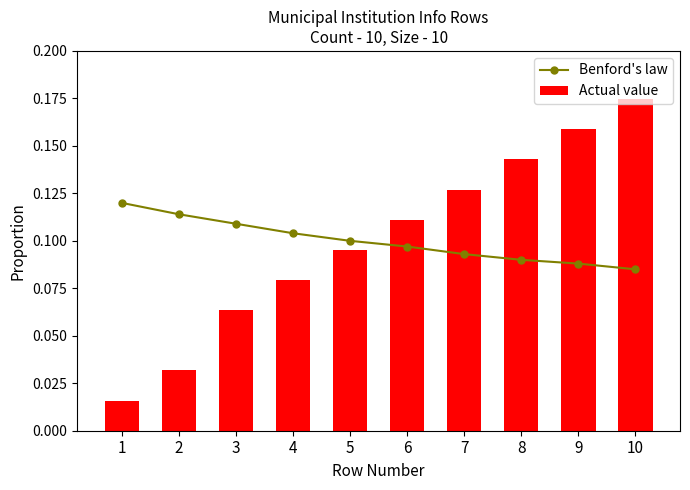

The Actual value series shows 0.1 at 7. True or false?

False